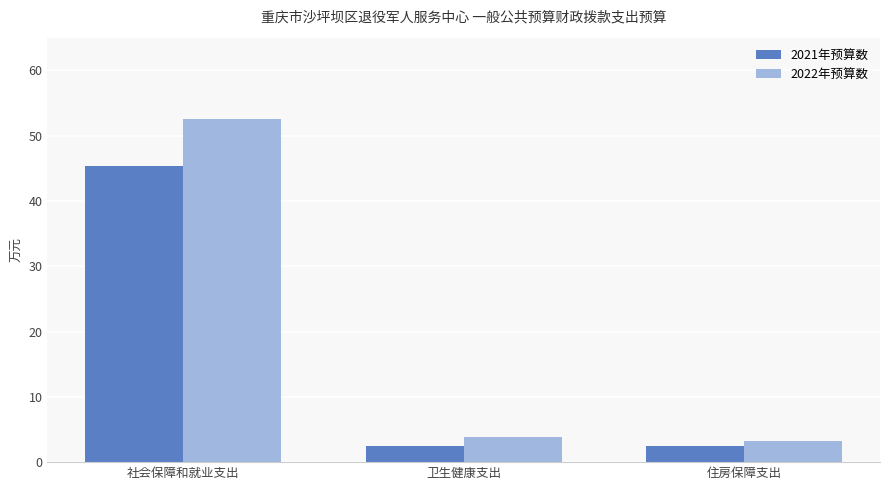

Rank the series at 卫生健康支出 from highest to lowest value.

2022年预算数, 2021年预算数